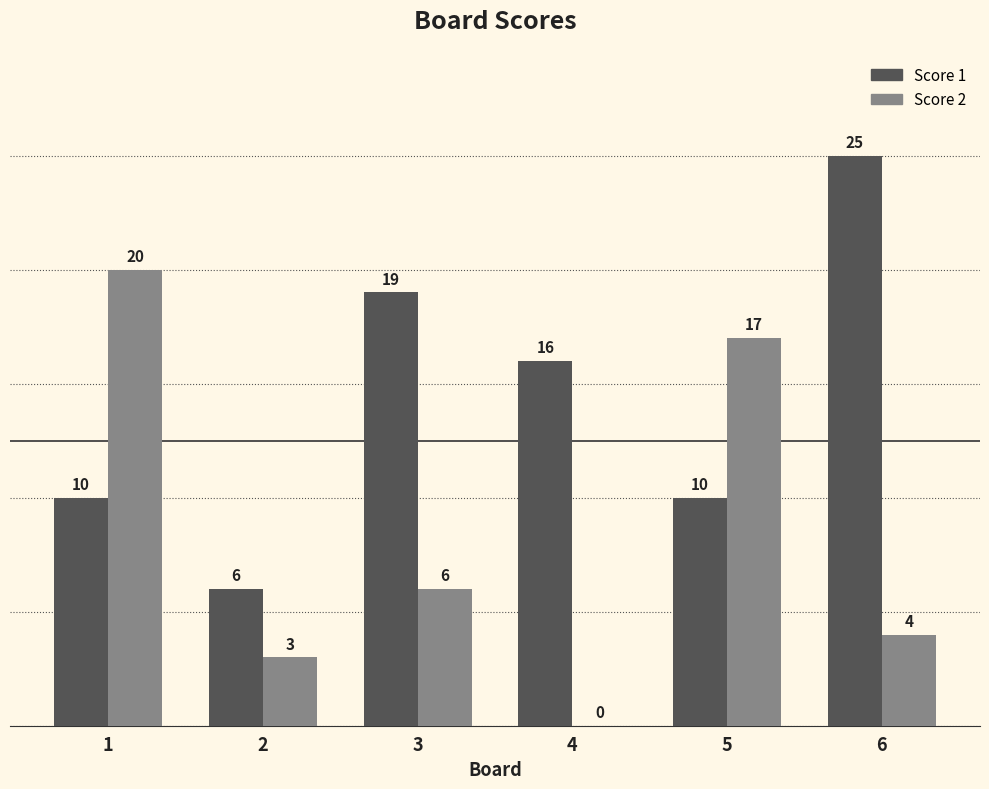

What are all the series names shown in the legend?

Score 1, Score 2